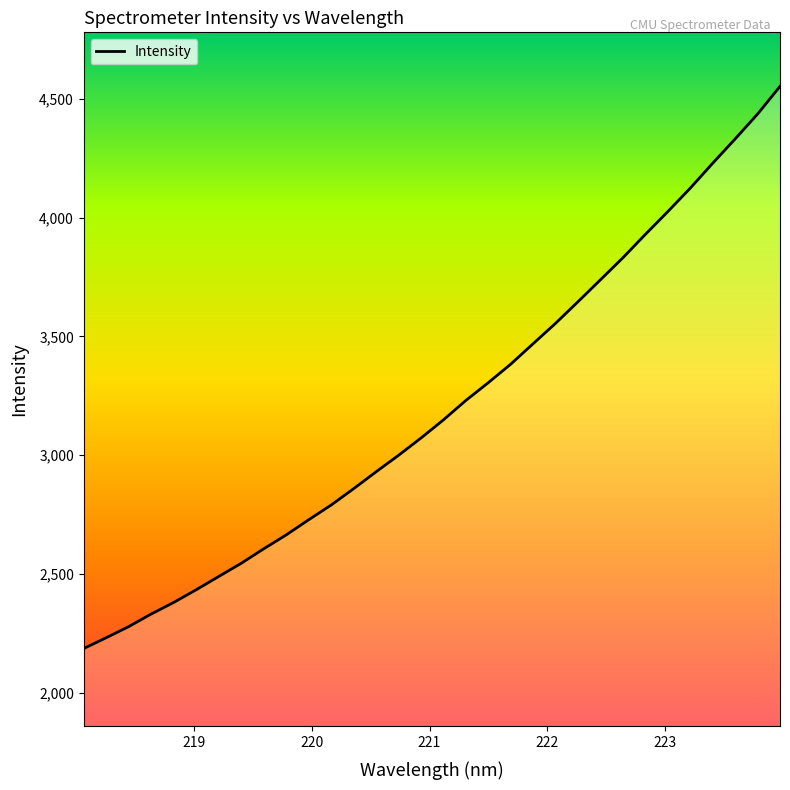

What is the difference between the maximum and minimum values?

2365.9